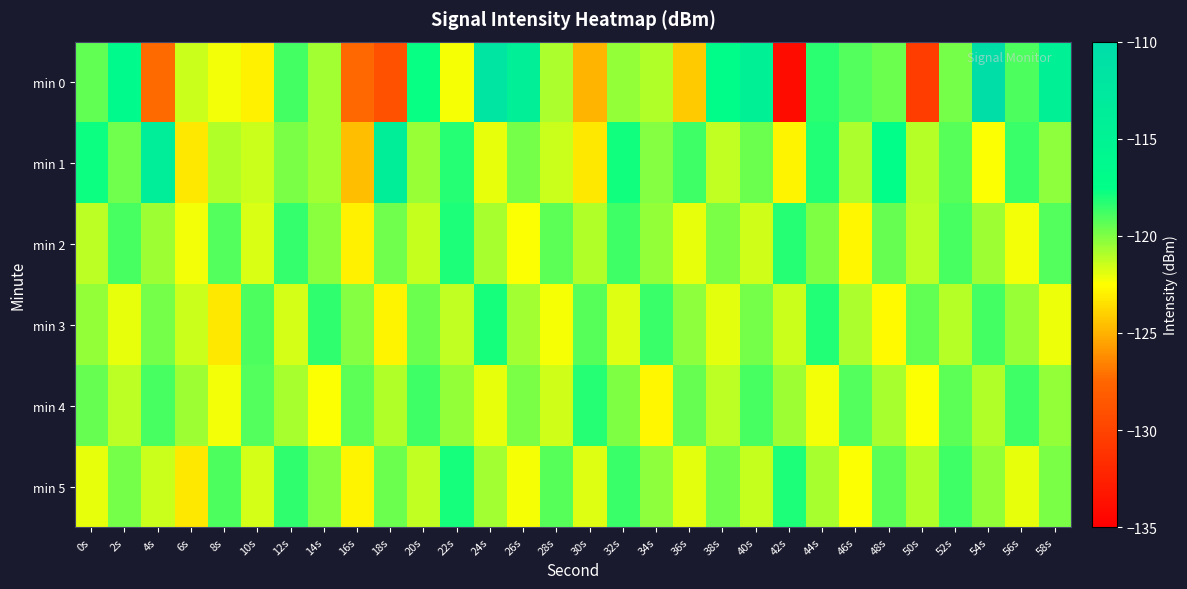

Reading left to right, extract all data points from this chart.

min 0: 0s=-119.5	2s=-116.6	4s=-127.3	6s=-121.5	8s=-122.3	10s=-122.9	12s=-118.8	14s=-120.7	16s=-127.4	18s=-129.0	20s=-117.6	22s=-122.3	24s=-111.8	26s=-114.1	28s=-120.9	30s=-124.9	32s=-120.4	34s=-121.0	36s=-124.3	38s=-117.2	40s=-114.4	42s=-134.0	44s=-118.4	46s=-119.1	48s=-119.6	50s=-130.5	52s=-119.8	54s=-110.5	56s=-119.0	58s=-114.6
min 1: 0s=-117.8	2s=-119.8	4s=-113.7	6s=-123.2	8s=-121.0	10s=-121.5	12s=-119.9	14s=-120.7	16s=-124.6	18s=-114.0	20s=-120.5	22s=-118.3	24s=-122.1	26s=-119.8	28s=-121.5	30s=-123.2	32s=-117.9	34s=-120.1	36s=-118.7	38s=-121.3	40s=-119.6	42s=-122.8	44s=-118.2	46s=-120.9	48s=-117.4	50s=-121.1	52s=-119.2	54s=-122.5	56s=-118.6	58s=-120.3
min 2: 0s=-121.2	2s=-118.9	4s=-120.6	6s=-122.3	8s=-119.1	10s=-121.8	12s=-118.5	14s=-120.2	16s=-122.9	18s=-119.7	20s=-121.4	22s=-118.1	24s=-120.8	26s=-122.5	28s=-119.3	30s=-121.0	32s=-118.7	34s=-120.4	36s=-122.1	38s=-119.9	40s=-121.6	42s=-118.3	44s=-120.0	46s=-122.7	48s=-119.5	50s=-121.2	52s=-118.9	54s=-120.6	56s=-122.3	58s=-119.1
min 3: 0s=-120.4	2s=-122.1	4s=-119.8	6s=-121.5	8s=-123.2	10s=-119.0	12s=-121.7	14s=-118.4	16s=-120.1	18s=-122.8	20s=-119.6	22s=-121.3	24s=-118.0	26s=-120.7	28s=-122.4	30s=-119.2	32s=-121.9	34s=-118.6	36s=-120.3	38s=-122.0	40s=-119.8	42s=-121.5	44s=-118.2	46s=-120.9	48s=-122.6	50s=-119.4	52s=-121.1	54s=-118.8	56s=-120.5	58s=-122.2
min 4: 0s=-119.5	2s=-121.2	4s=-118.9	6s=-120.6	8s=-122.3	10s=-119.1	12s=-120.8	14s=-122.5	16s=-119.3	18s=-121.0	20s=-118.7	22s=-120.4	24s=-122.1	26s=-119.9	28s=-121.6	30s=-118.3	32s=-120.0	34s=-122.7	36s=-119.5	38s=-121.2	40s=-118.9	42s=-120.6	44s=-122.3	46s=-119.1	48s=-120.8	50s=-122.5	52s=-119.3	54s=-121.0	56s=-118.7	58s=-120.4
min 5: 0s=-122.1	2s=-119.8	4s=-121.5	6s=-123.2	8s=-119.0	10s=-121.7	12s=-118.4	14s=-120.1	16s=-122.8	18s=-119.6	20s=-121.3	22s=-118.0	24s=-120.7	26s=-122.4	28s=-119.2	30s=-121.9	32s=-118.6	34s=-120.3	36s=-122.0	38s=-119.7	40s=-121.4	42s=-118.1	44s=-120.8	46s=-122.5	48s=-119.3	50s=-121.0	52s=-118.7	54s=-120.4	56s=-122.1	58s=-119.9